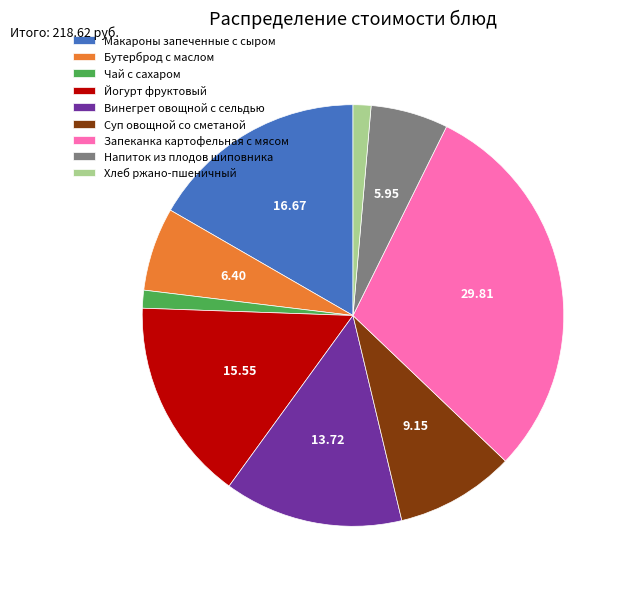

Combined, do Бутерброд с маслом and Чай с сахаром account for over 50%?

No